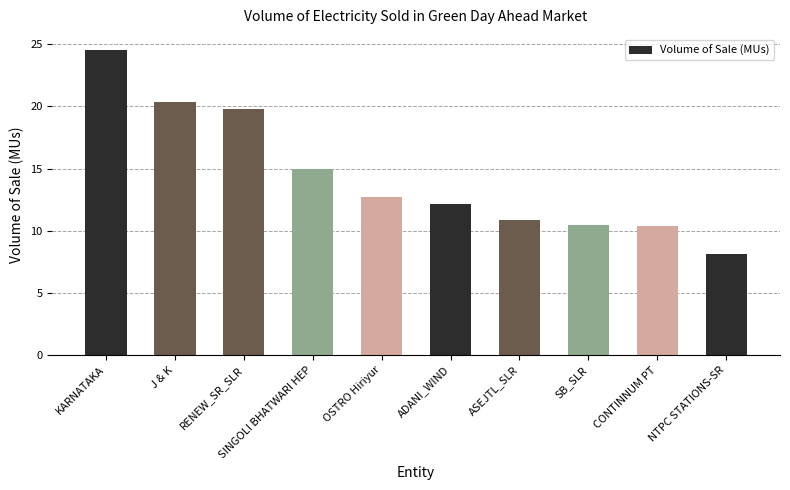

What is the change in value from KARNATAKA to ADANI_WIND?

-12.4